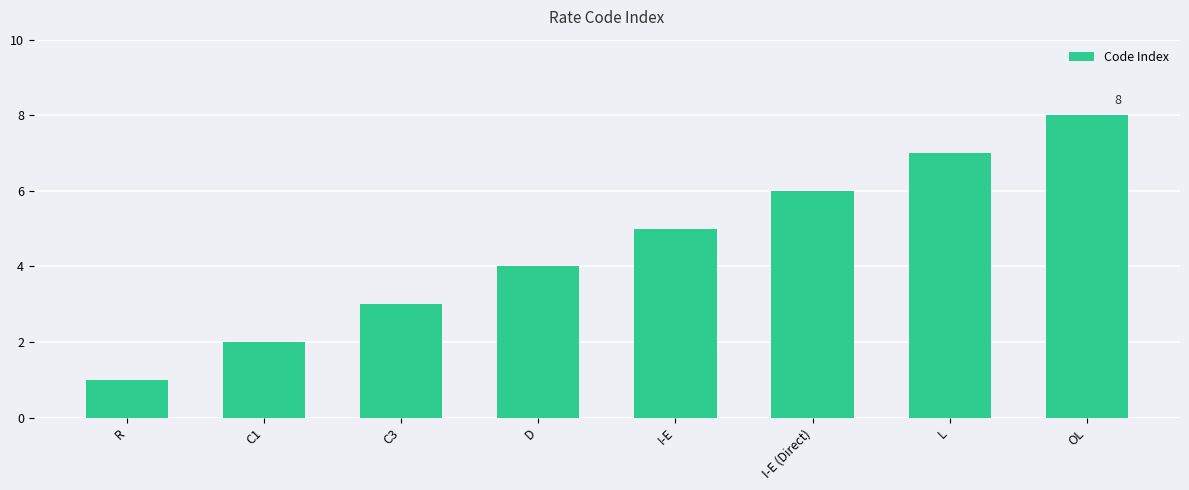

What is the difference between the values at D and C1?

2